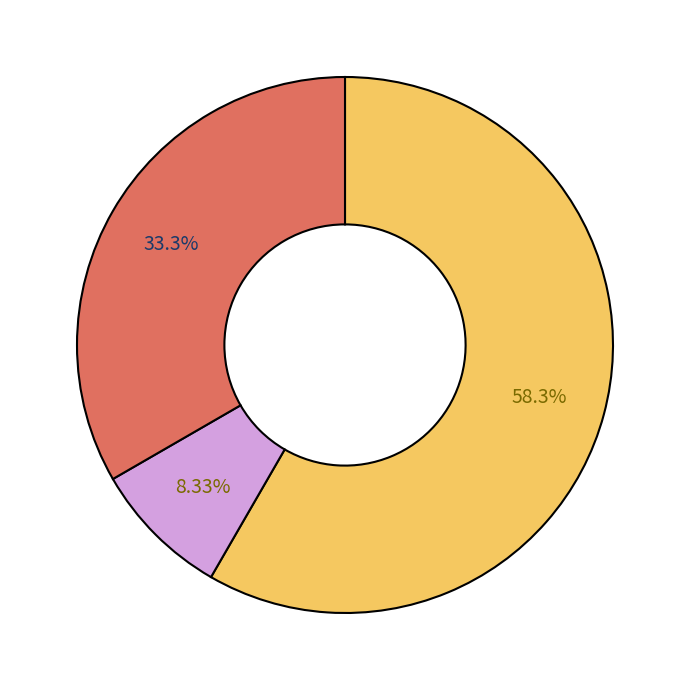

How many segments does this pie chart have?

3